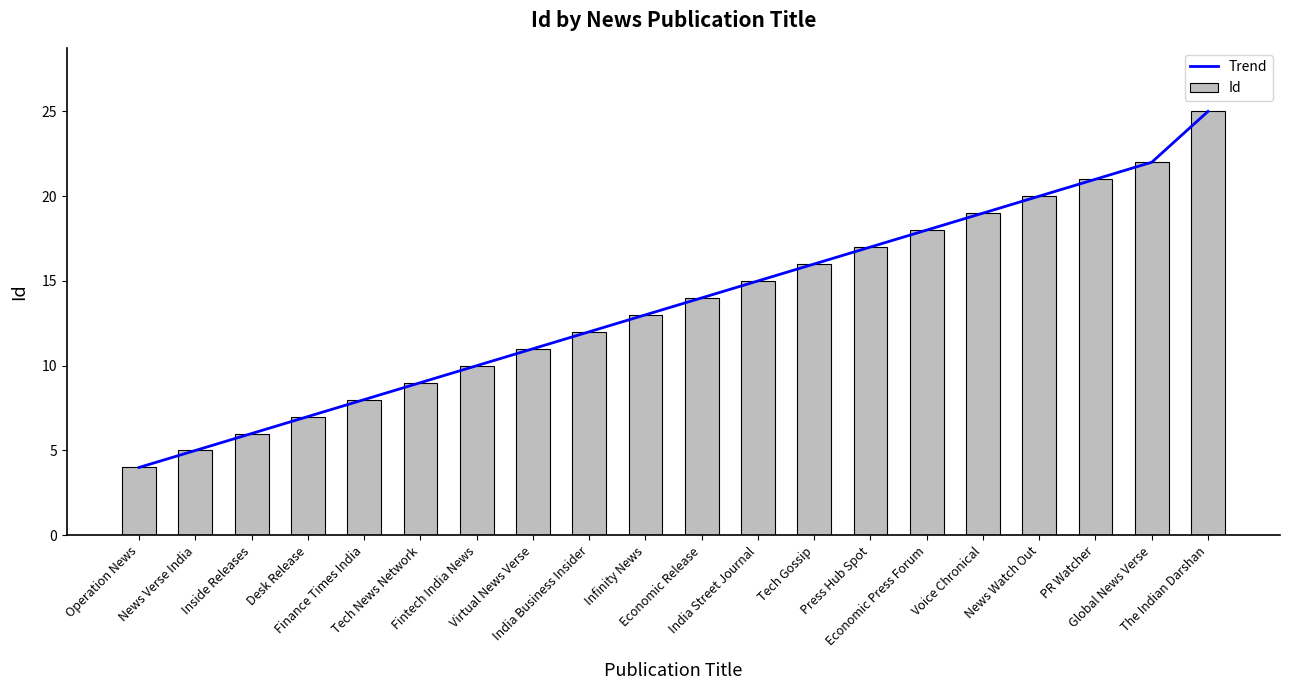

What is the maximum value shown in the chart?

25